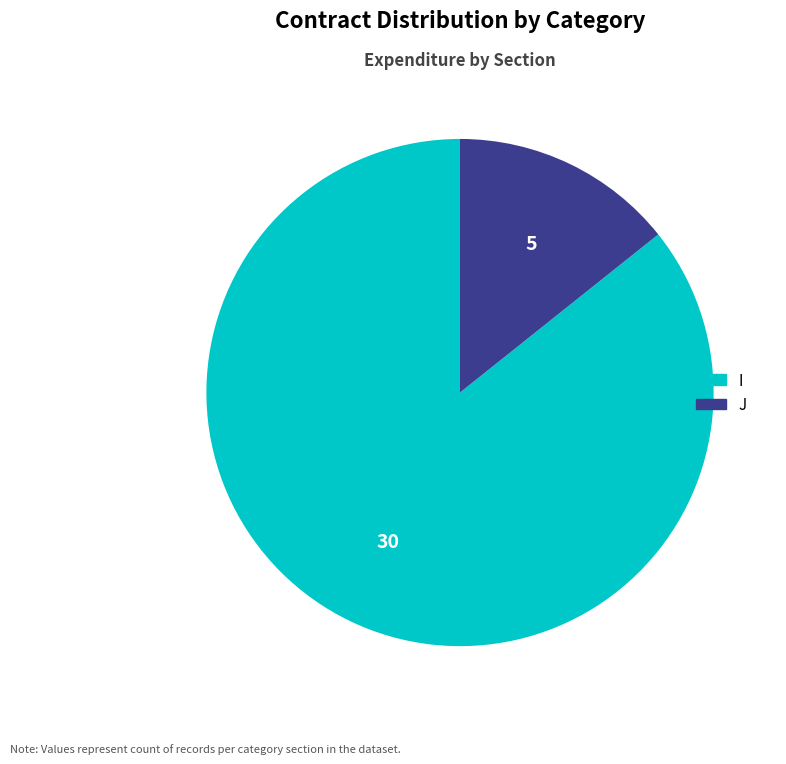

How many segments does this pie chart have?

2